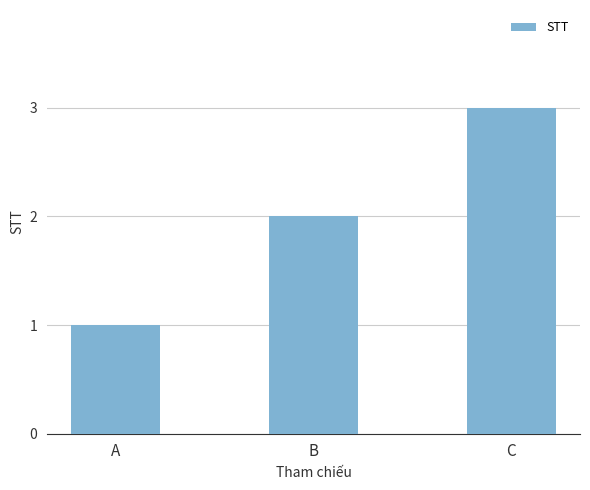

What is the ratio of the value at C to the value at A?

3.0